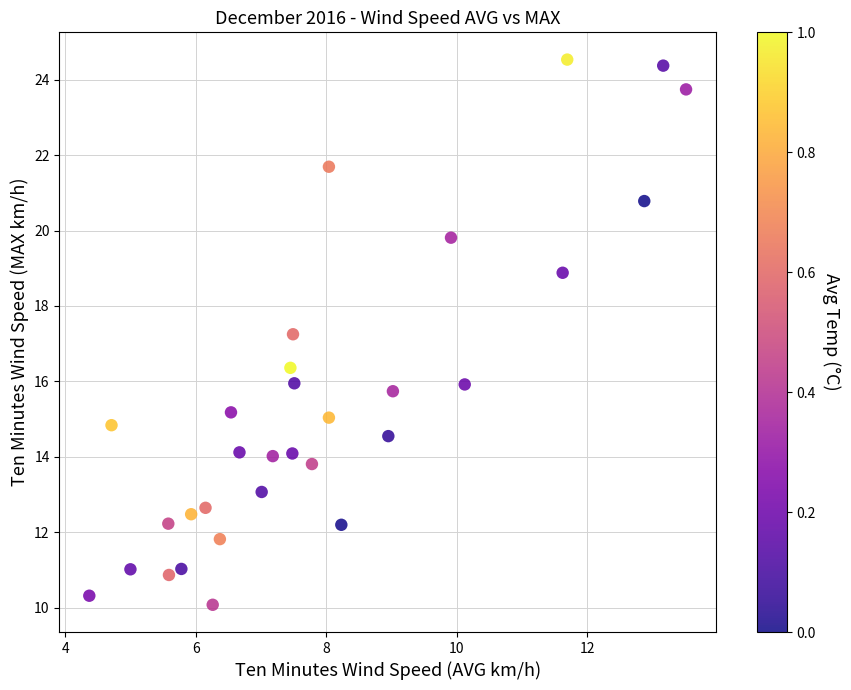

What is the range of X values (max minus min)?

9.1